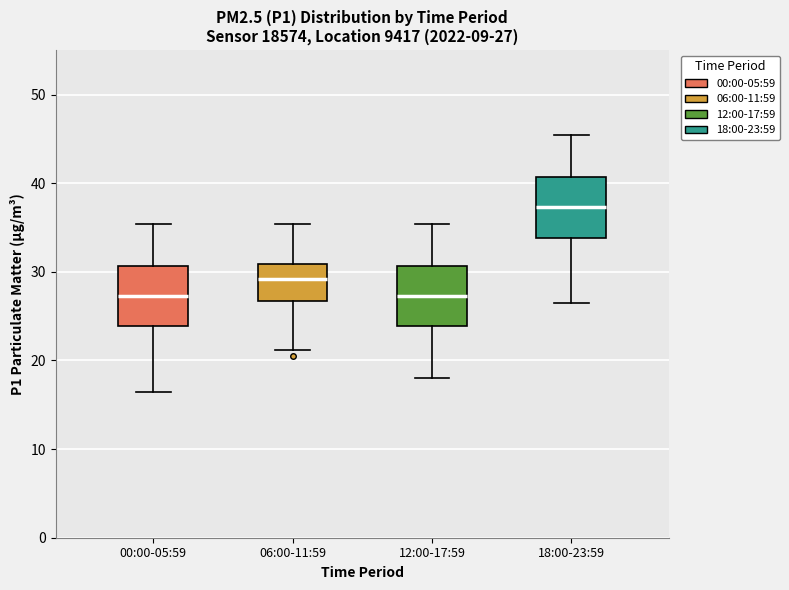

Which box's median line is the highest?

18:00-23:59